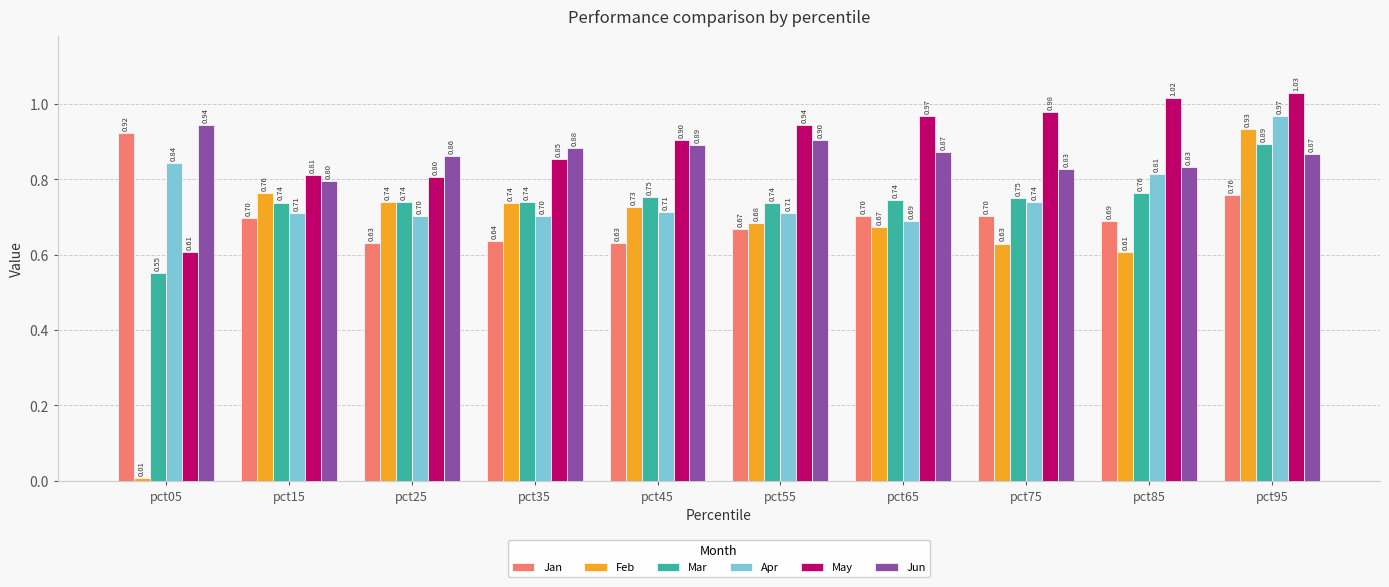

Between pct65 and pct85, which series saw the biggest shift?

Apr